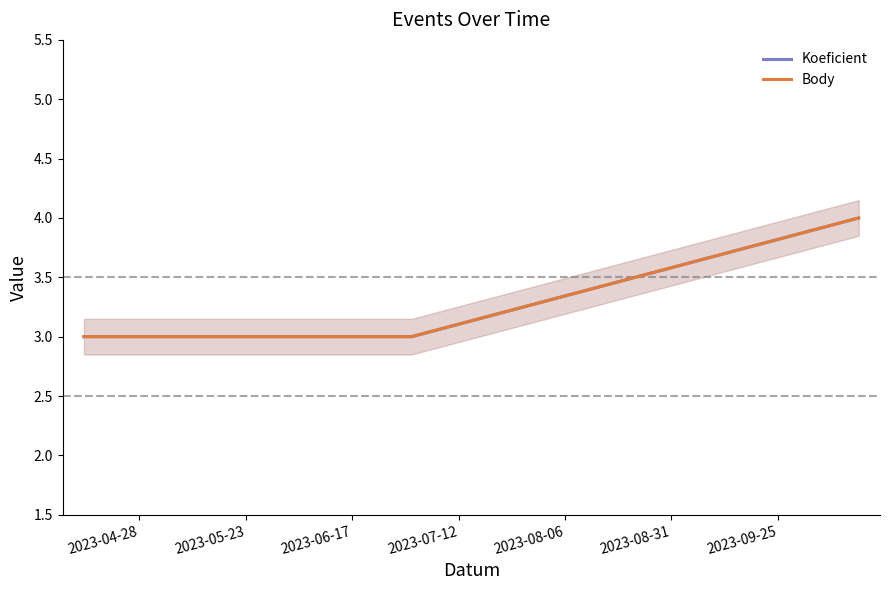

Reading left to right, transcribe all the data shown in this chart.

Koeficient: 3	3	4
Body: 3	3	4